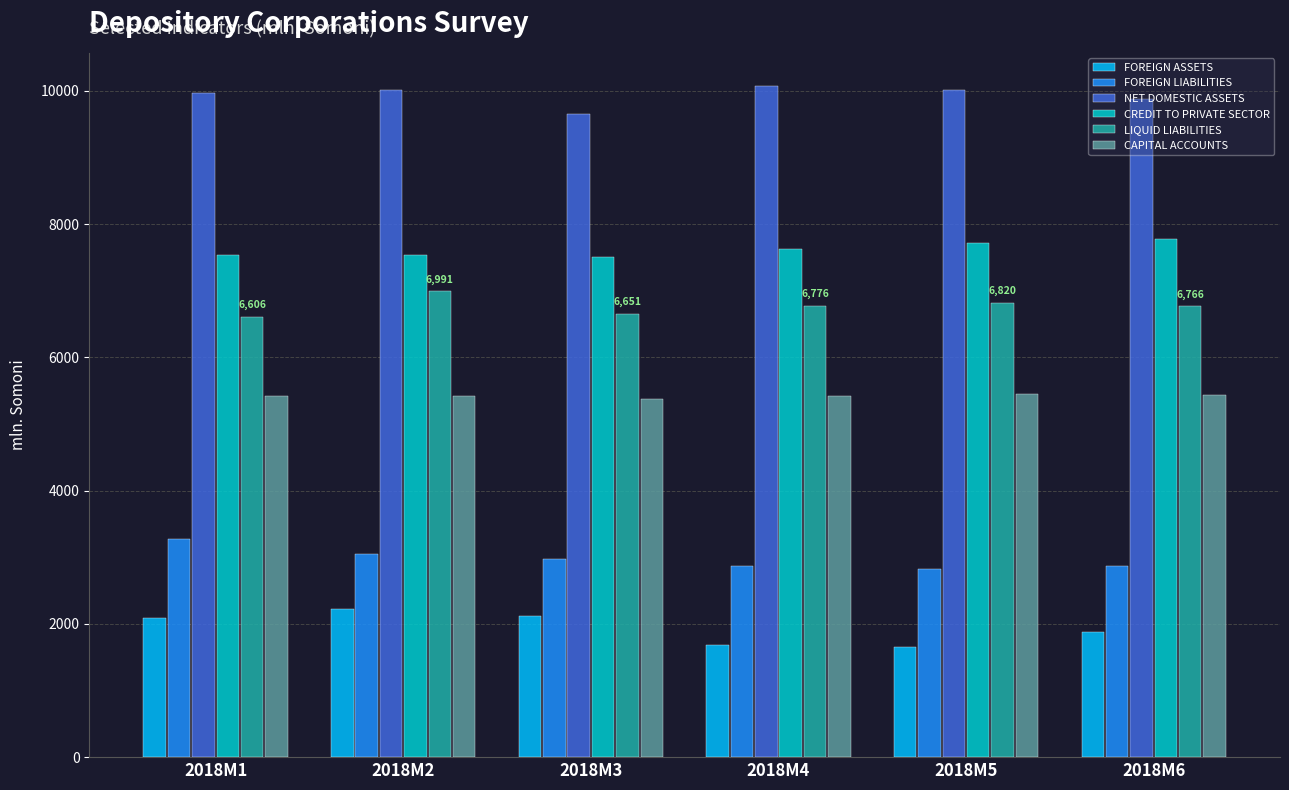

At 2018M6, list the series in order from smallest to largest.

FOREIGN ASSETS, FOREIGN LIABILITIES, CAPITAL ACCOUNTS, LIQUID LIABILITIES, CREDIT TO PRIVATE SECTOR, NET DOMESTIC ASSETS